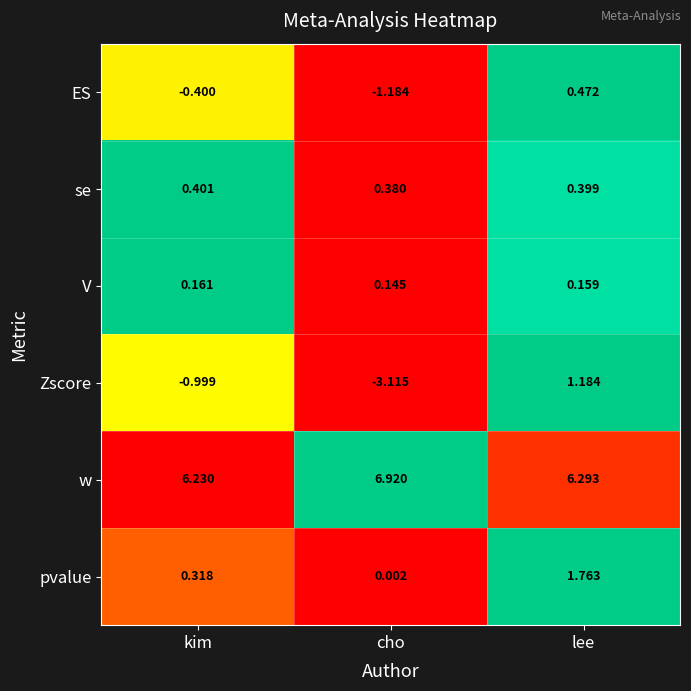

At cho, list the series in order from smallest to largest.

Zscore, ES, pvalue, V, se, w